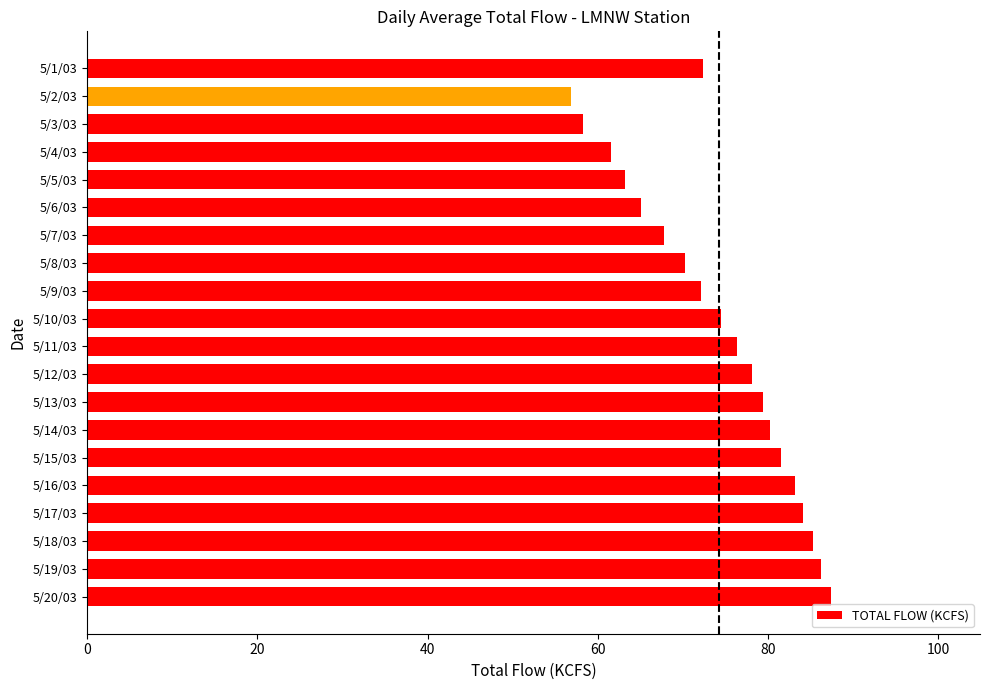

What is the difference between the maximum and second lowest values?

29.1